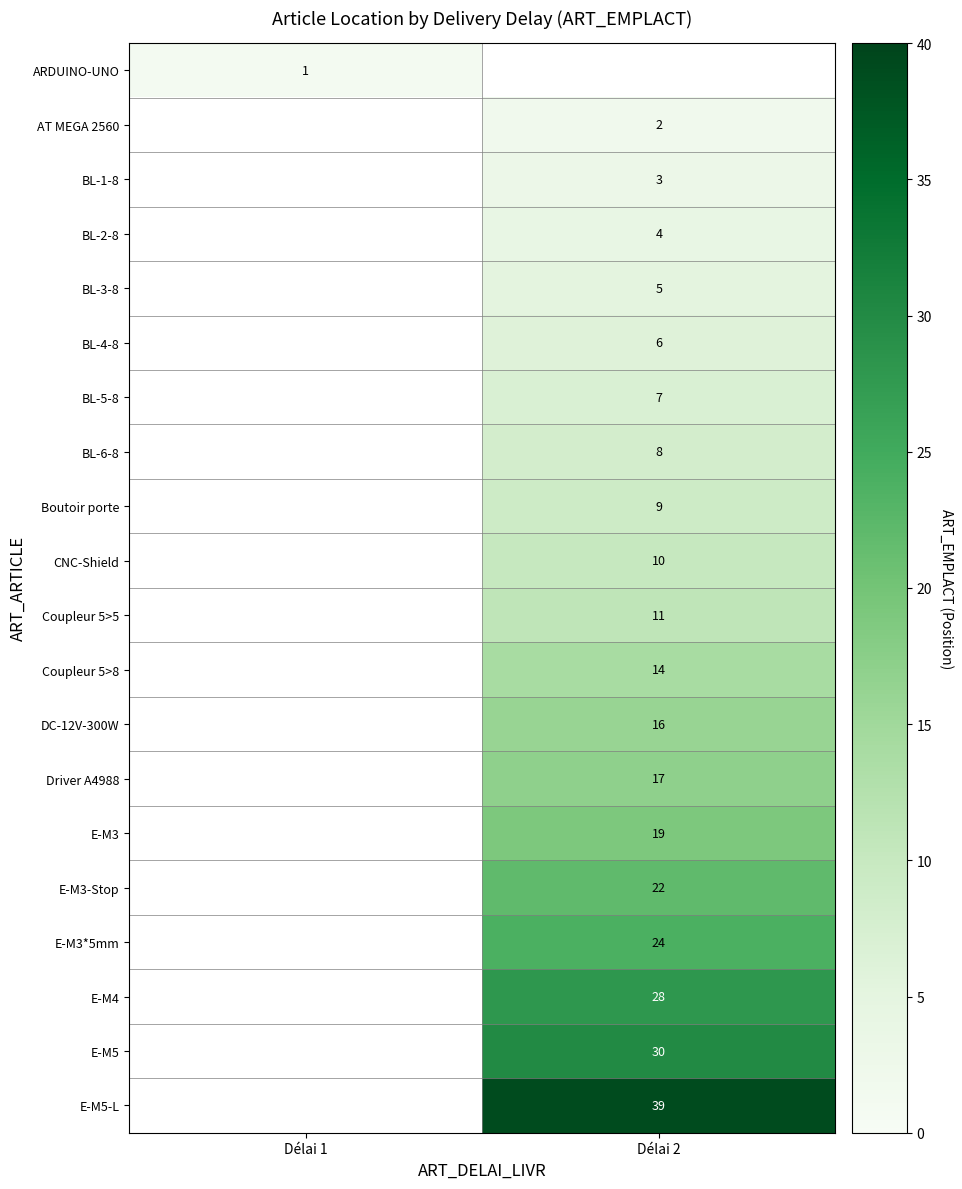

The CNC-Shield series shows 14 at Délai 2. True or false?

False